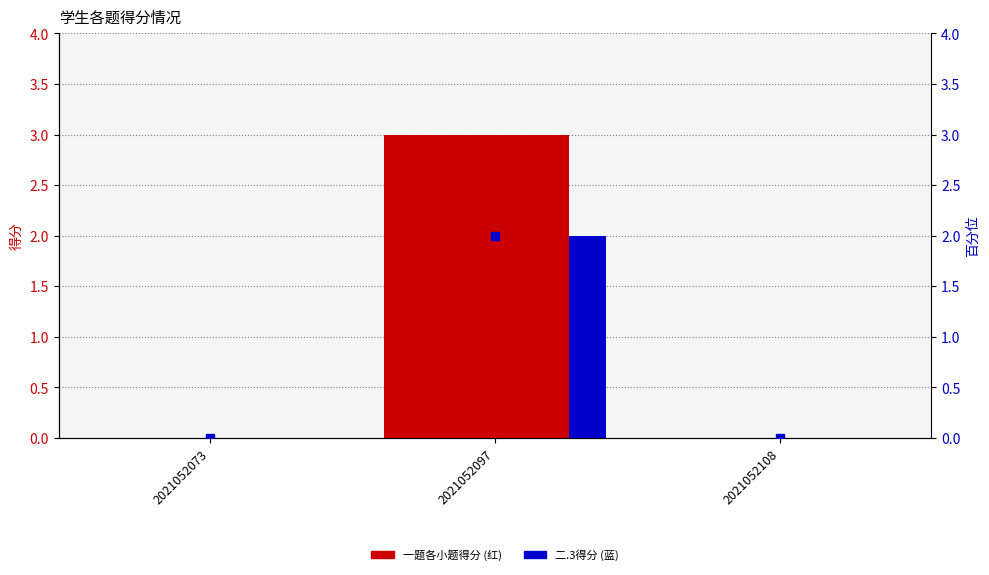

Between 2021052073 and 2021052108, which series saw the biggest shift?

一.1(3分)